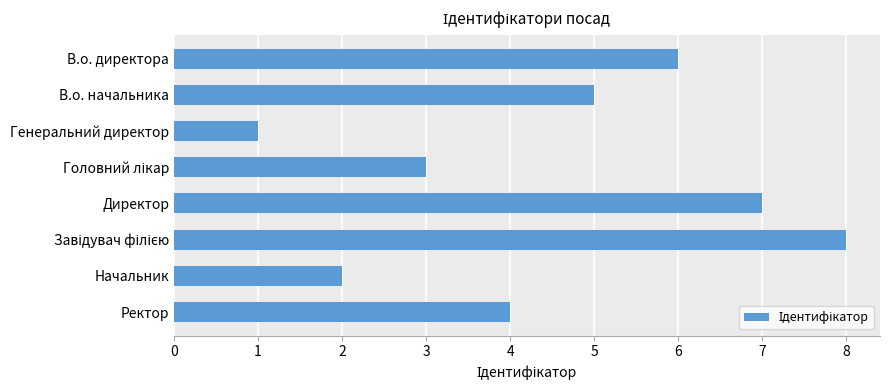

Is it true that the value at В.о. директора is 6?

True